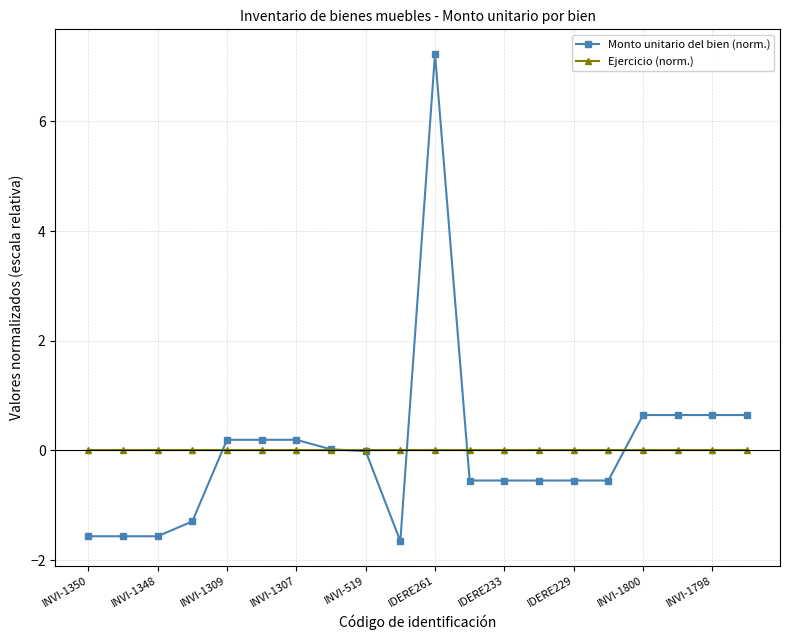

Which series has the largest range (max minus min)?

Monto unitario del bien (norm.)